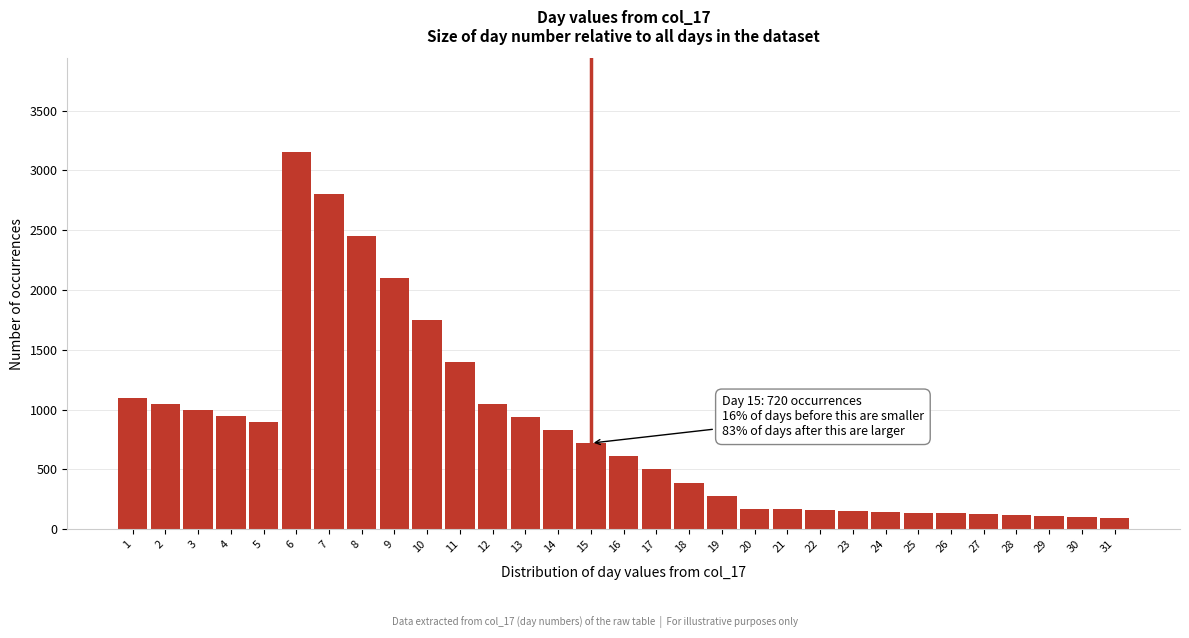

What is the difference between the values at 26 and 9?

1967